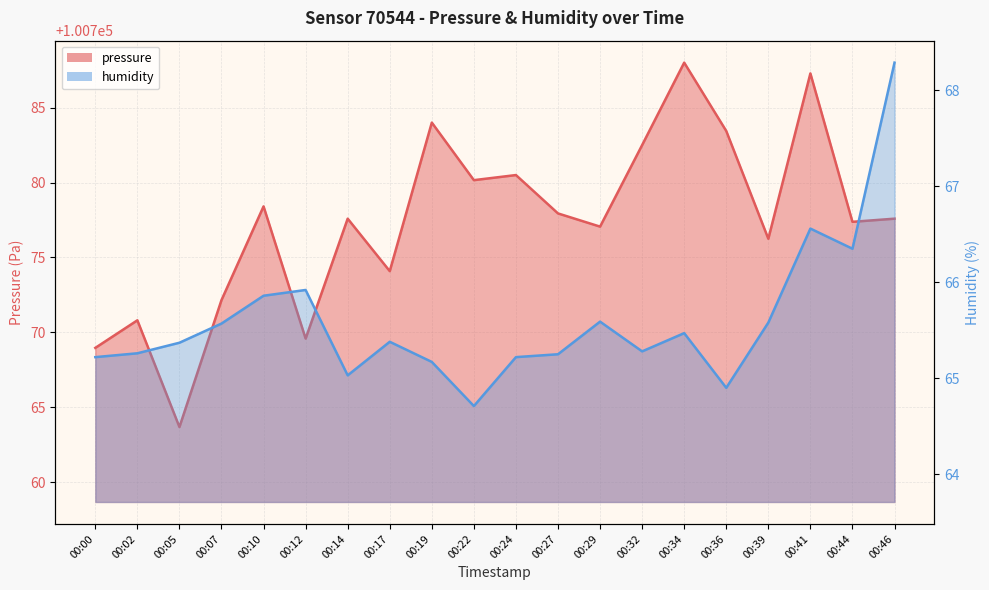

How many lines are shown in the chart?

2